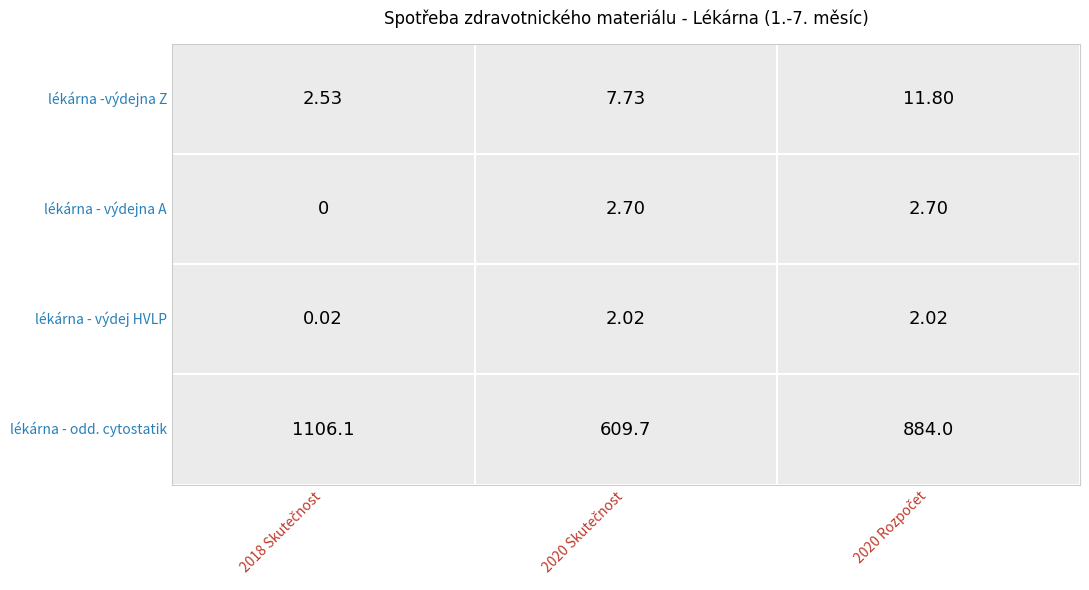

Rank the categories by lékárna - výdejna A (monoblok) value from lowest to highest.

0, 1, 2